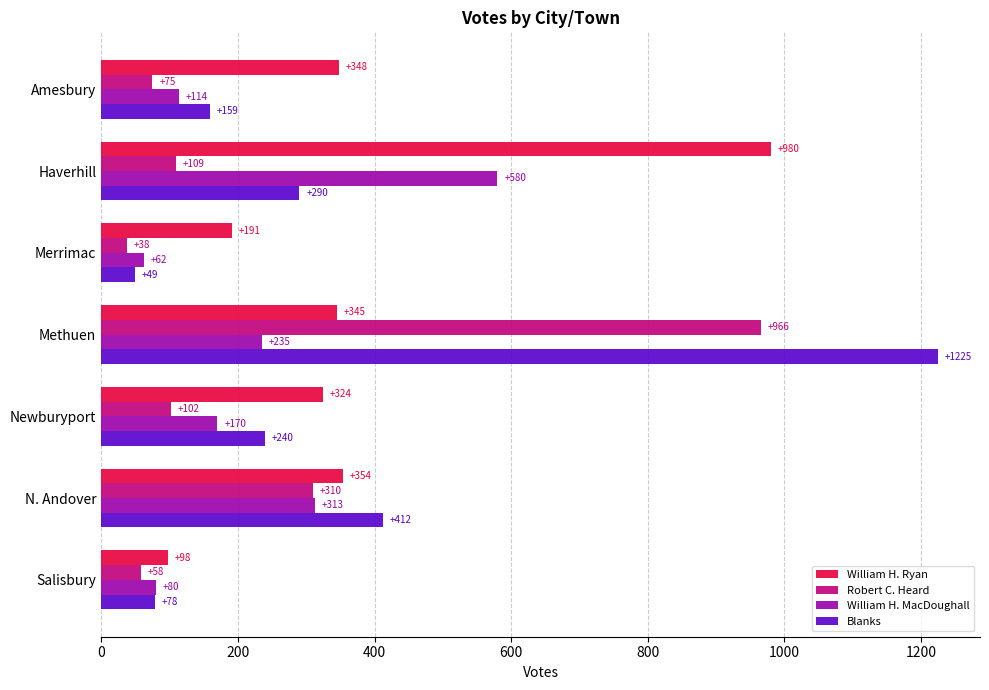

Which series has the largest total across all categories?

William H. Ryan